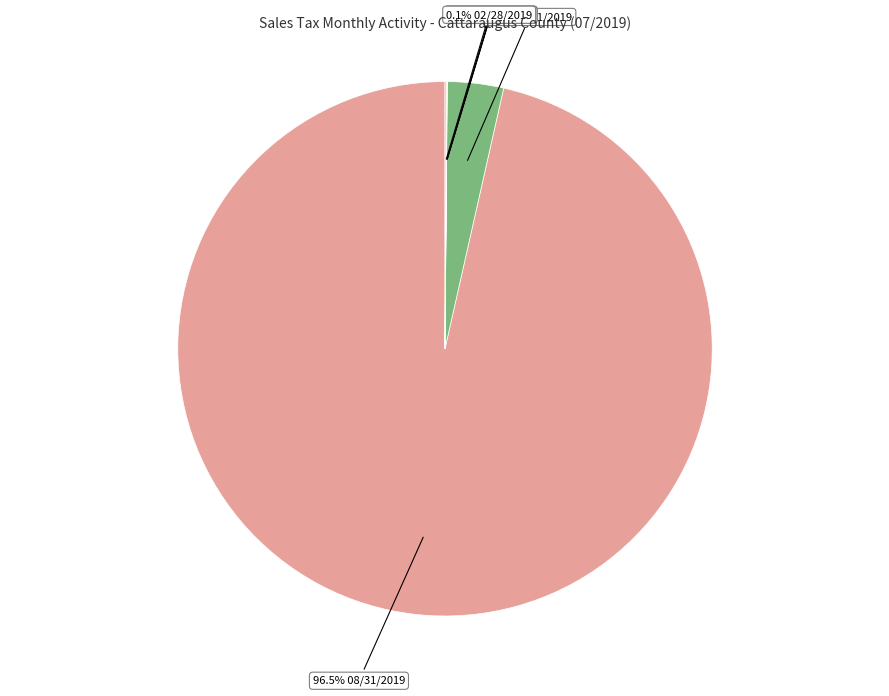

Is there any slice that represents more than half of the pie?

Yes